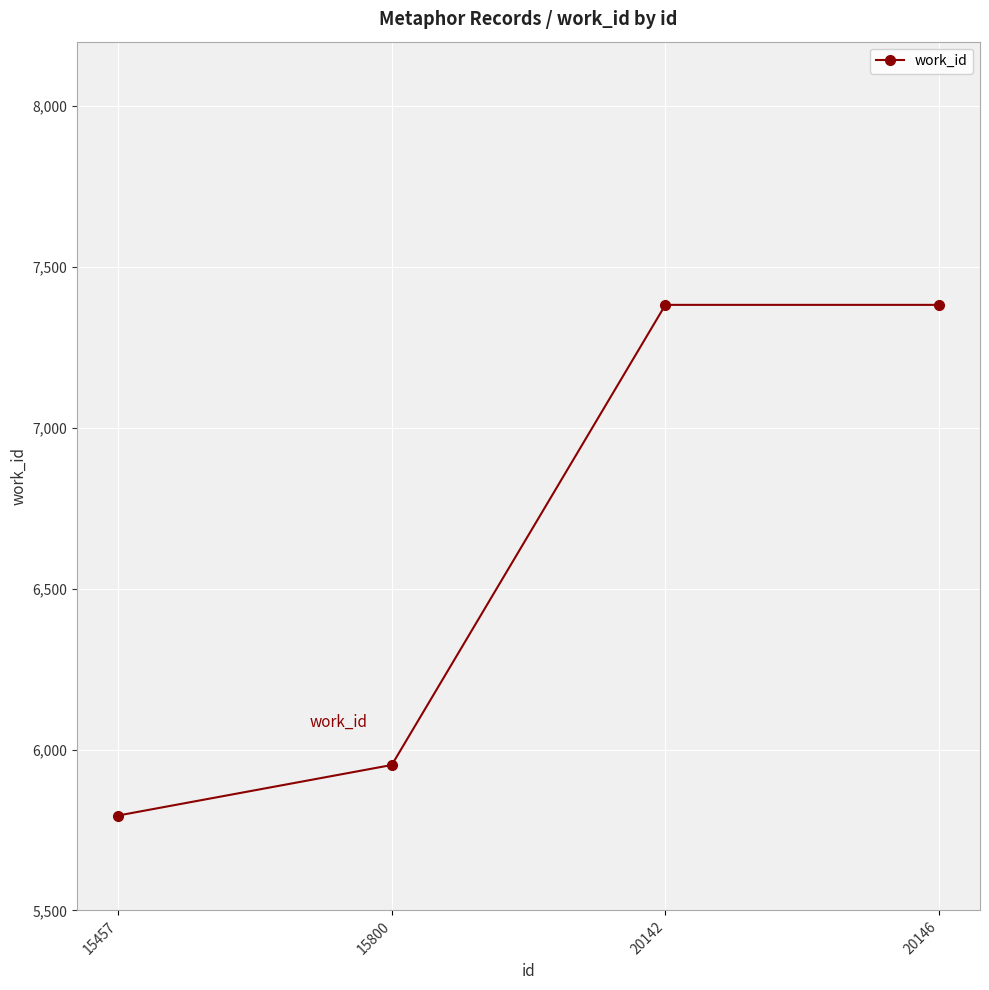

What is the sum of the values at 15800 and 20142?

13334